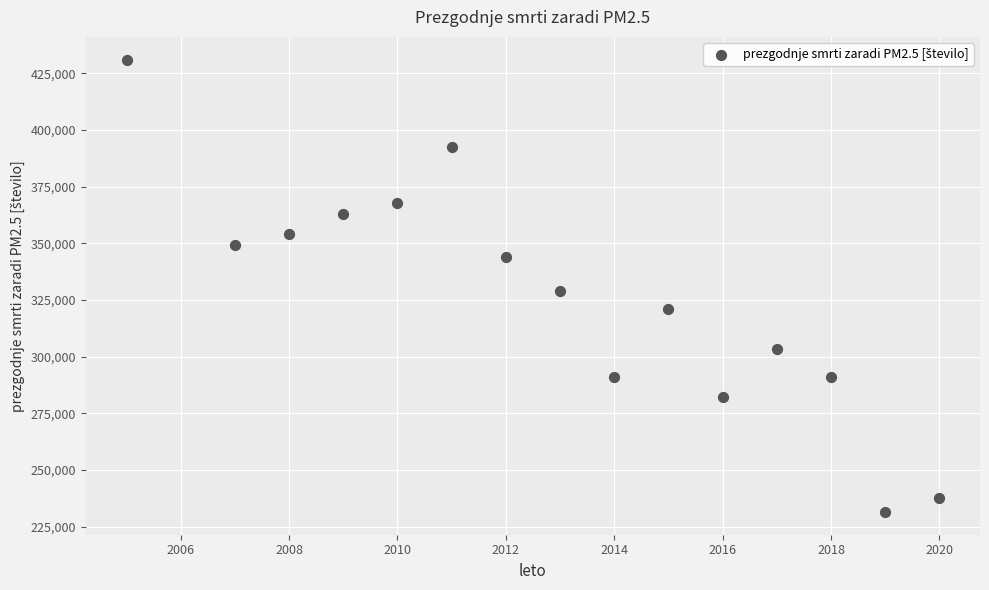

What Y value in the scatter plot is closest to 331224?

328976